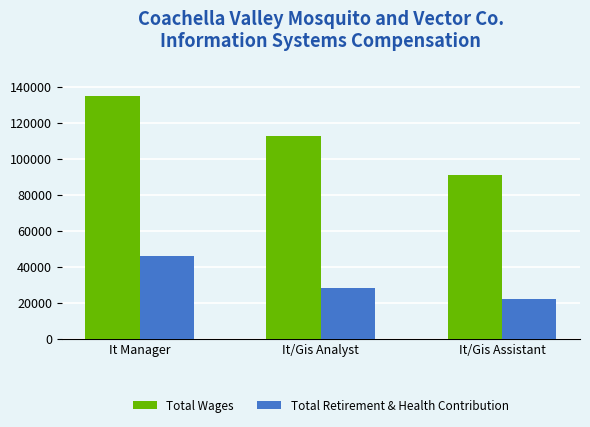

Is it true that Total Wages equals 51770 at It/Gis Analyst?

False